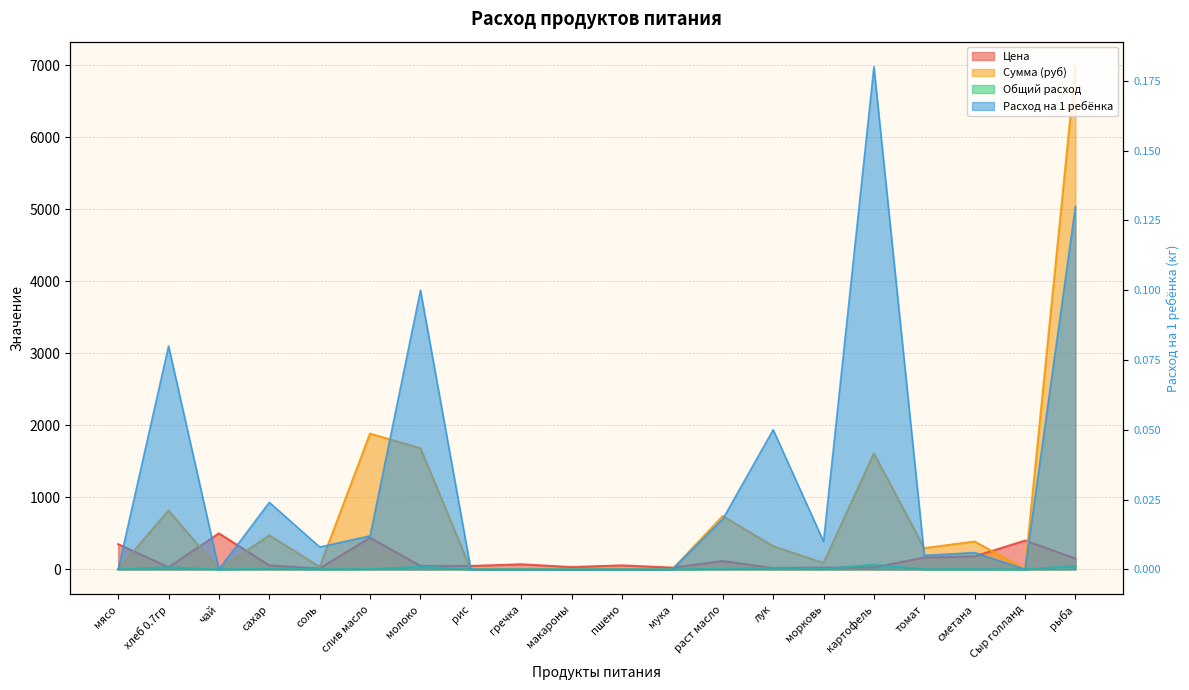

What position from the left is картофель?

16